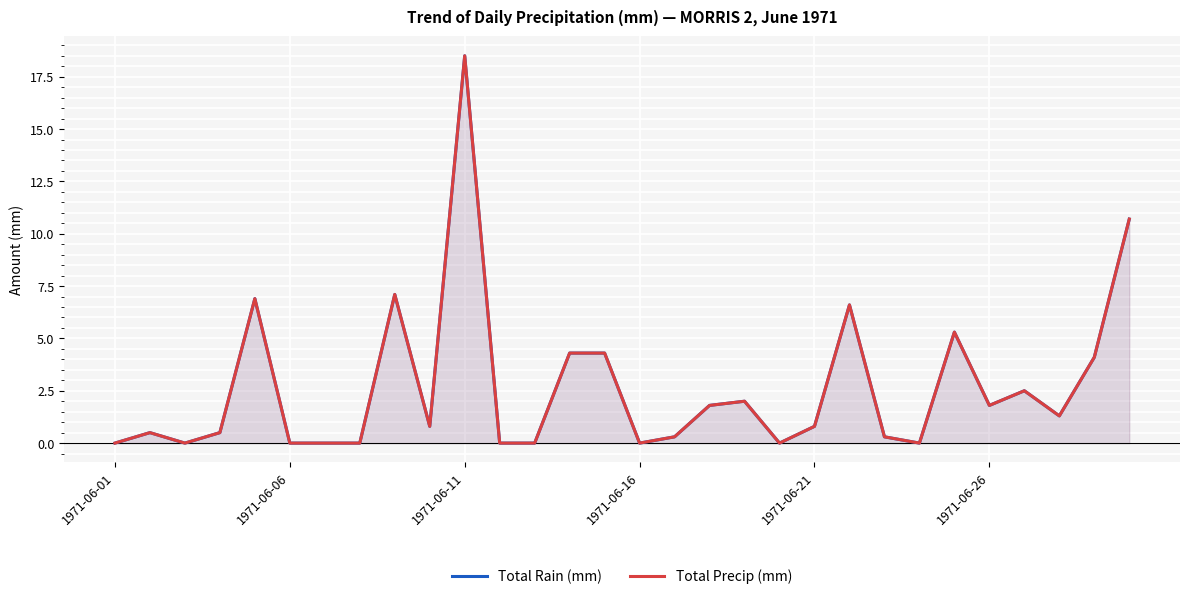

What is the difference between the second highest and minimum values in the Total Rain (mm) series?

10.7